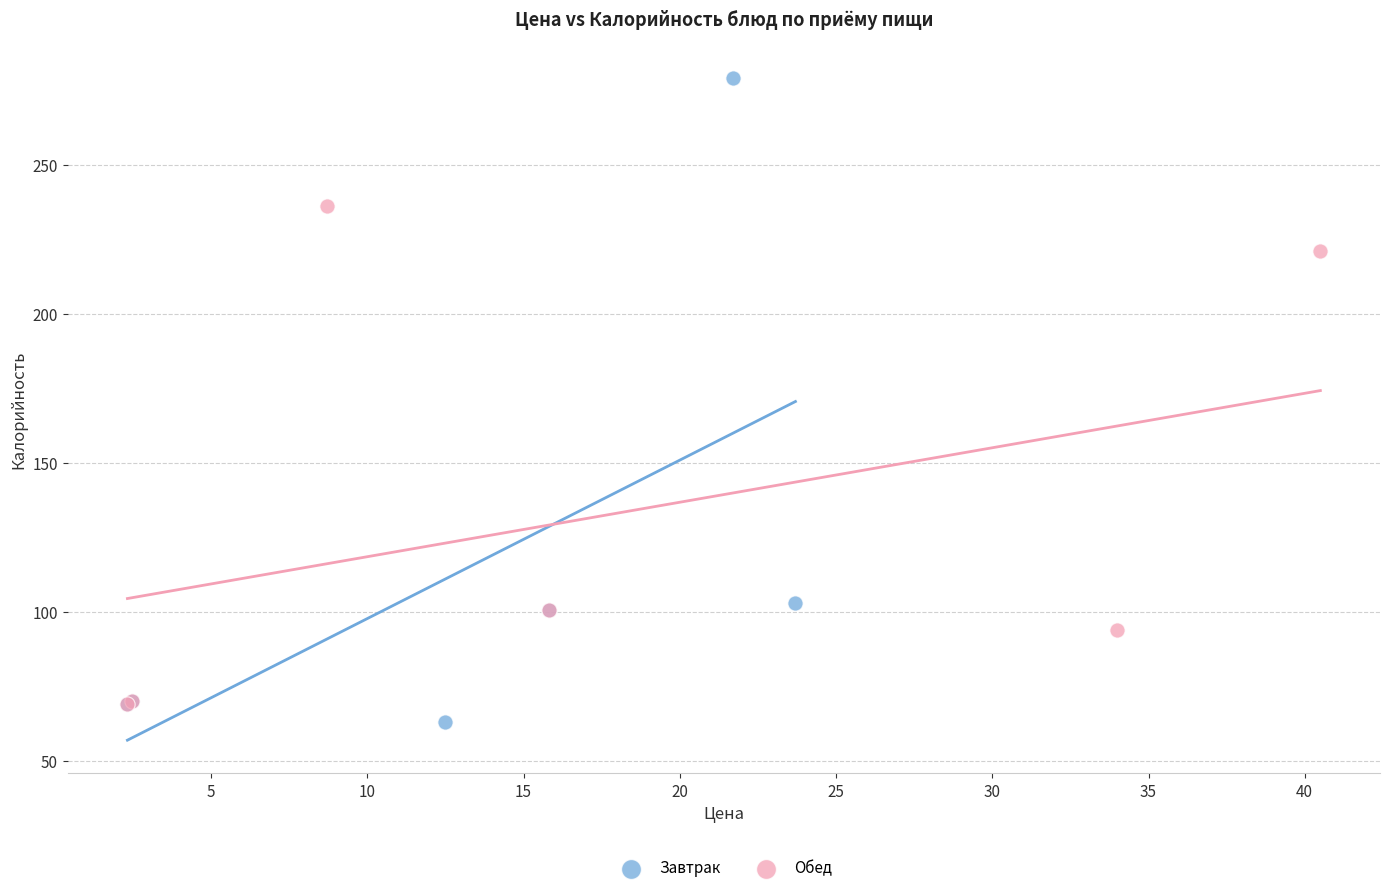

Which series reaches the maximum Y coordinate?

Завтрак